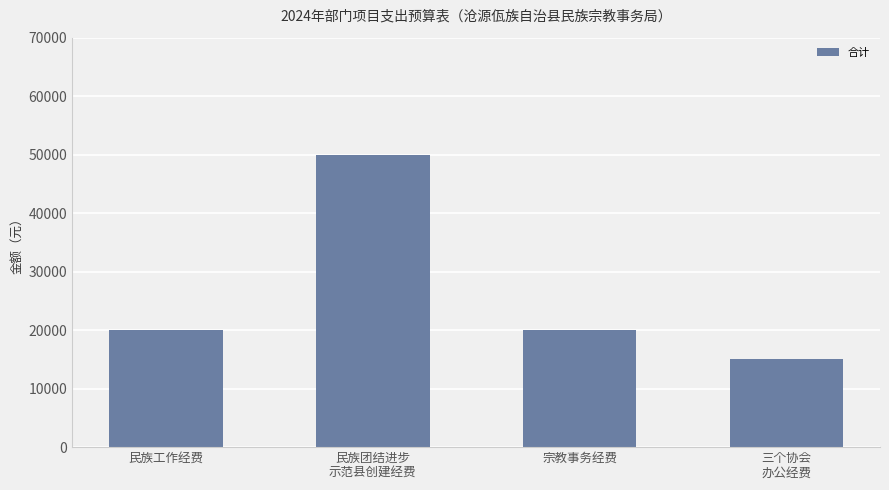

What is the label of the 4th bar from the left?

三个协会
办公经费